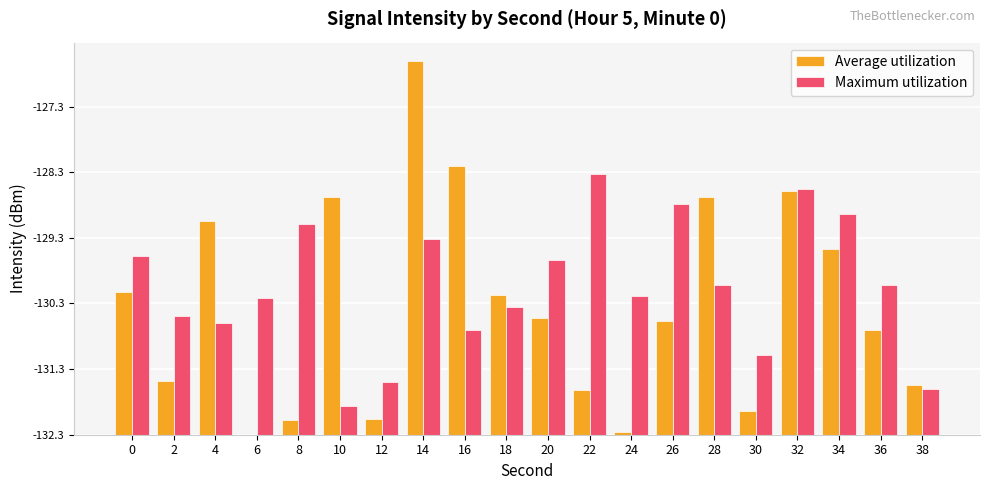

The value of Average utilization at 20 is 2.6. True or false?

False